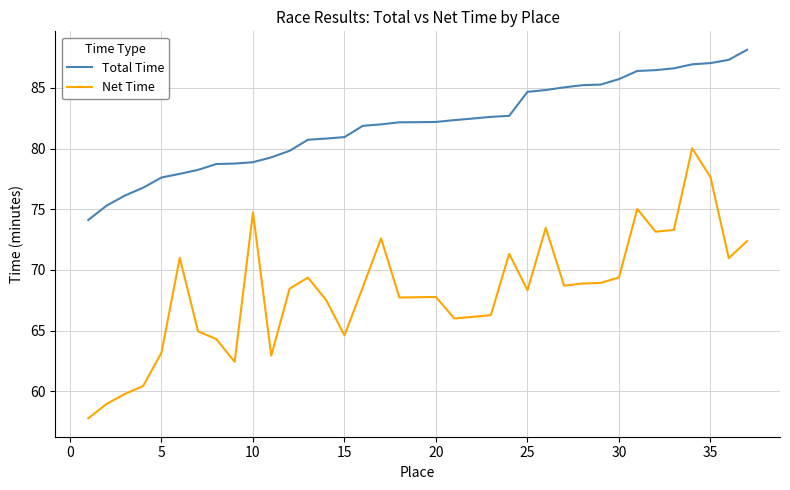

What is the maximum value for Net Time?

80.0